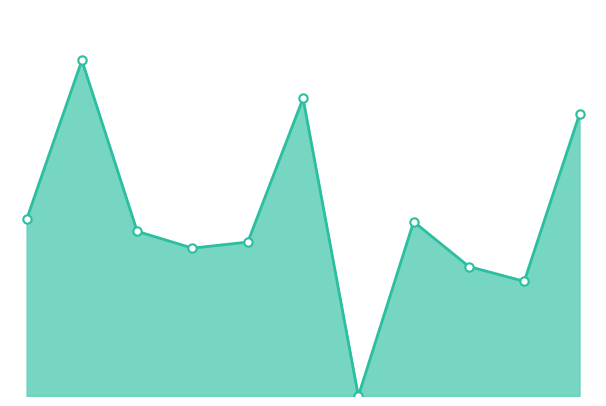

How many lines are shown in the chart?

1